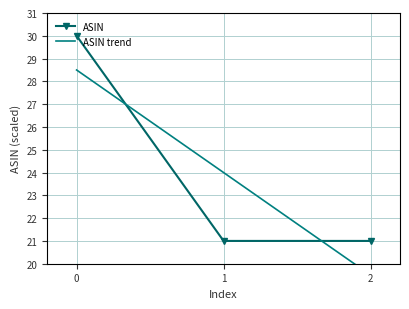

Is it true that ASIN equals 13.3 at 0?

False